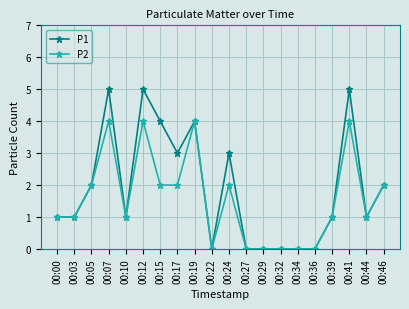

What is the greatest value displayed?

5